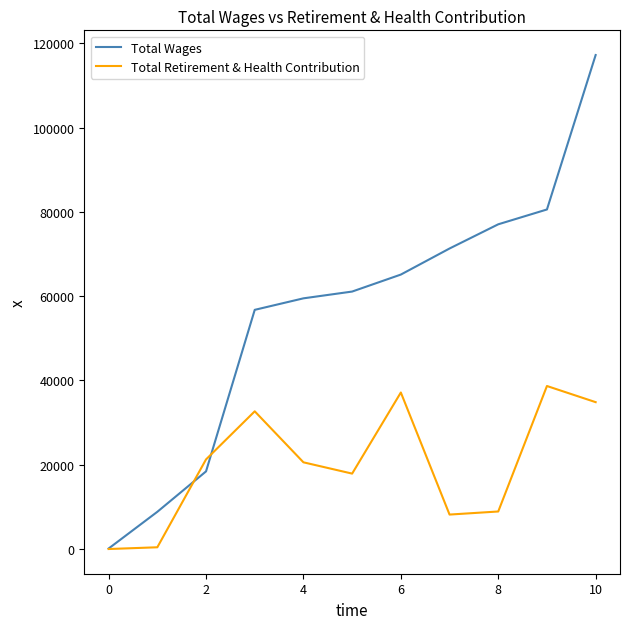

What is the maximum value shown in the chart?

117224